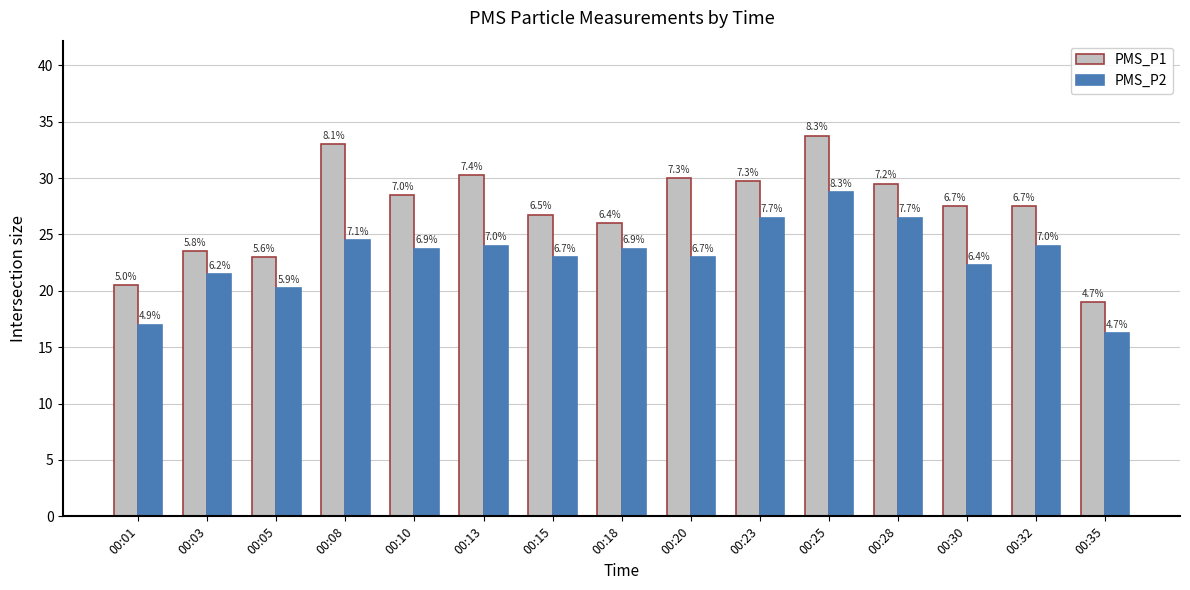

At which label does PMS_P2 reach its minimum?

00:35